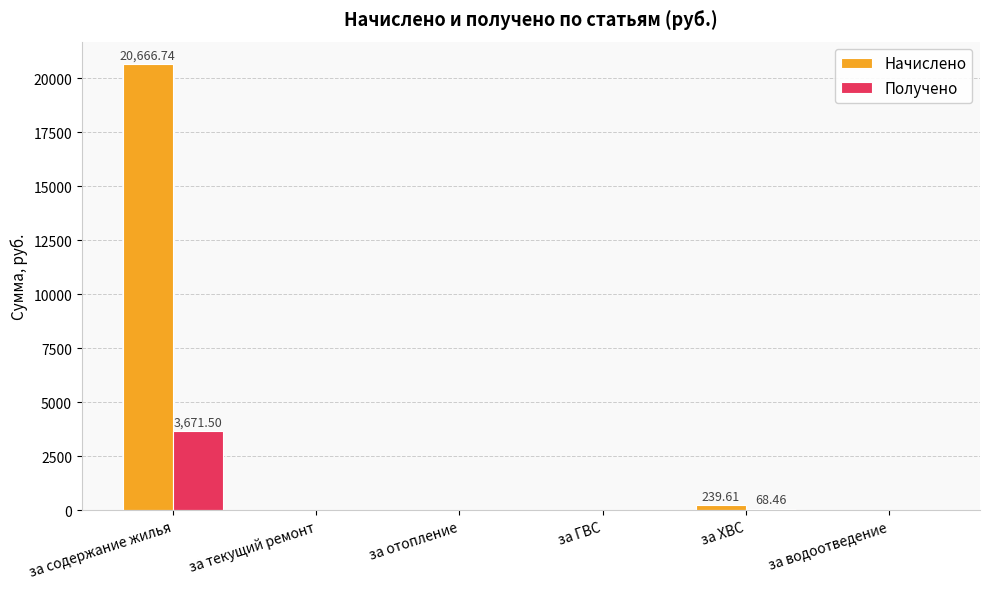

What value does the Начислено series have at за содержание жилья?

20666.7